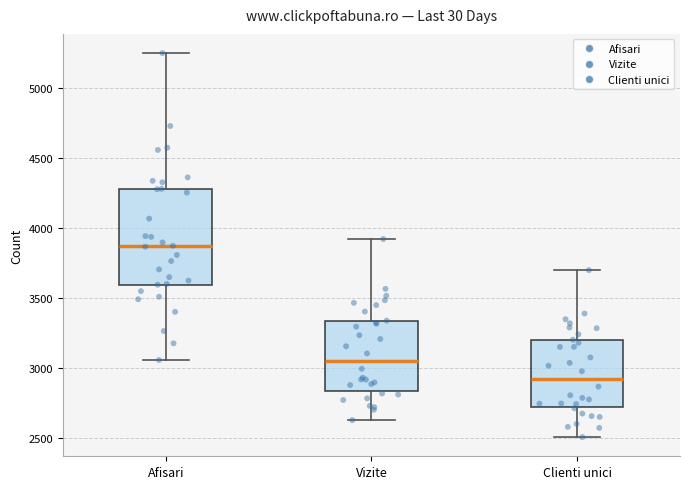

Which box has the lowest median line?

Clienti unici